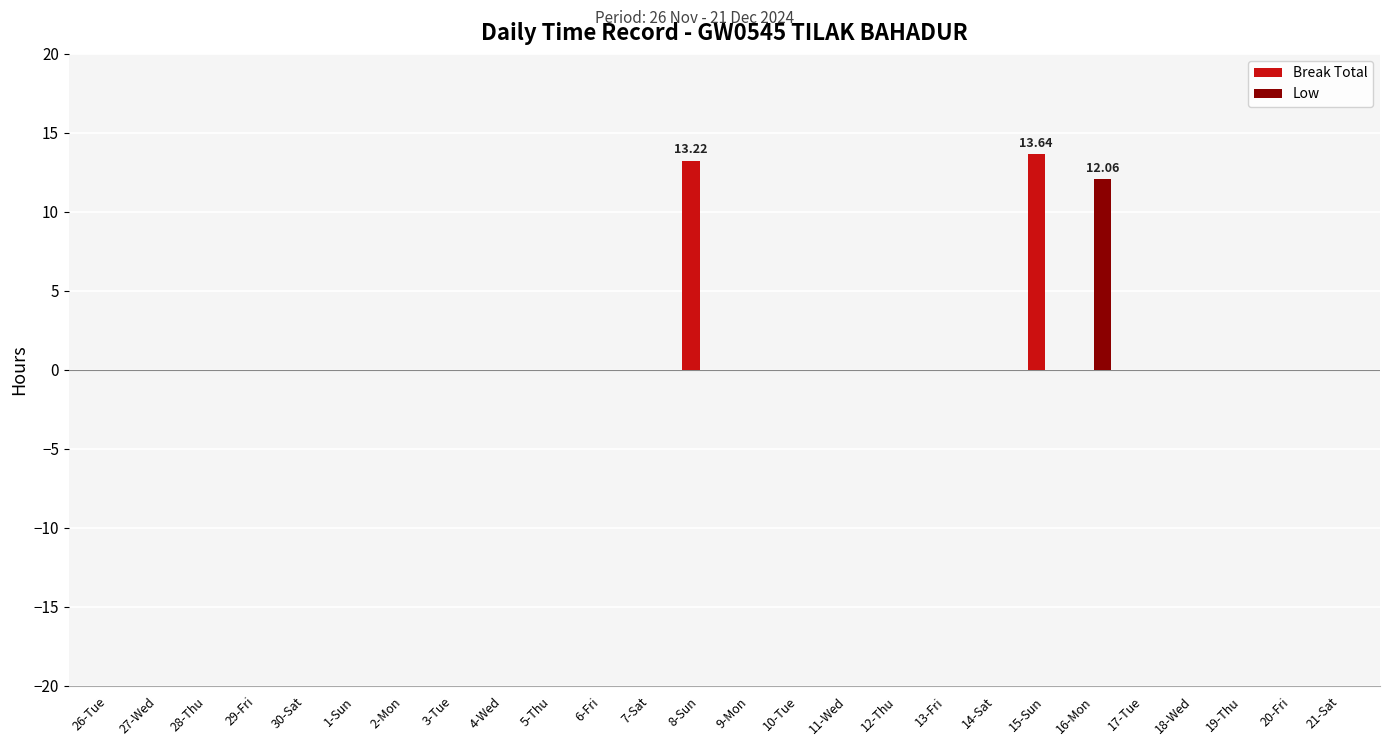

At which category is the sum across all series the highest?

15-Sun